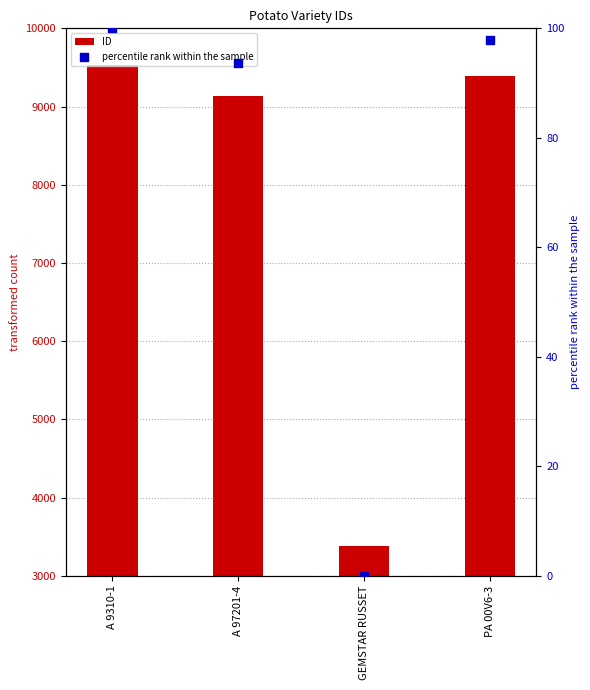

Which series has the largest total across all categories?

ID